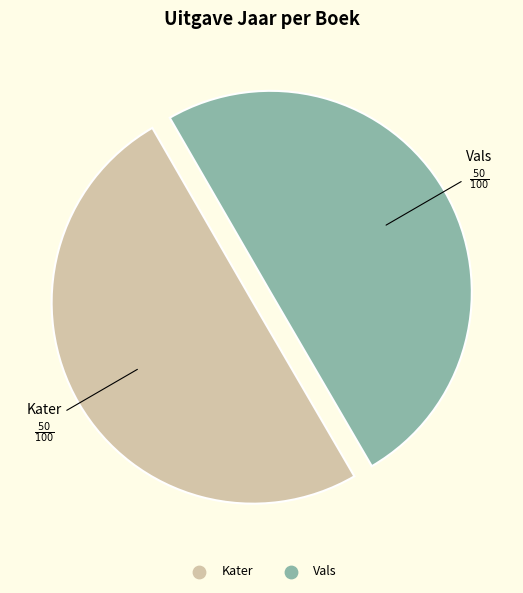

How many segments does this pie chart have?

2